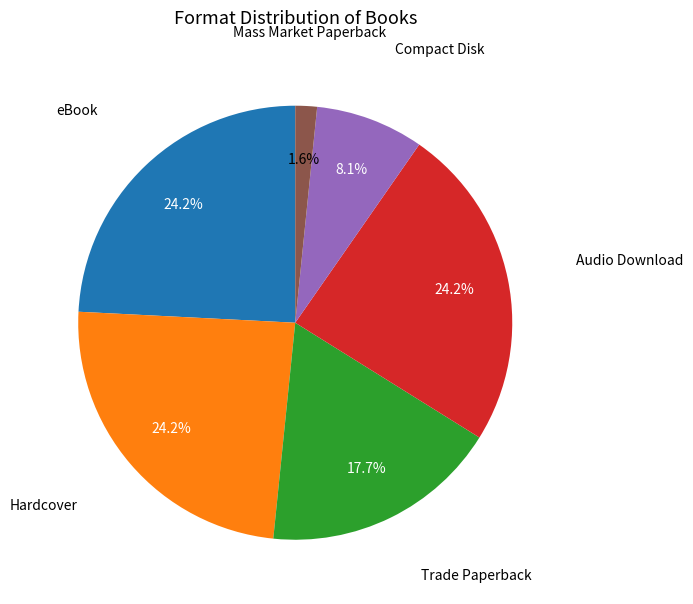

Does any single category account for the majority?

No